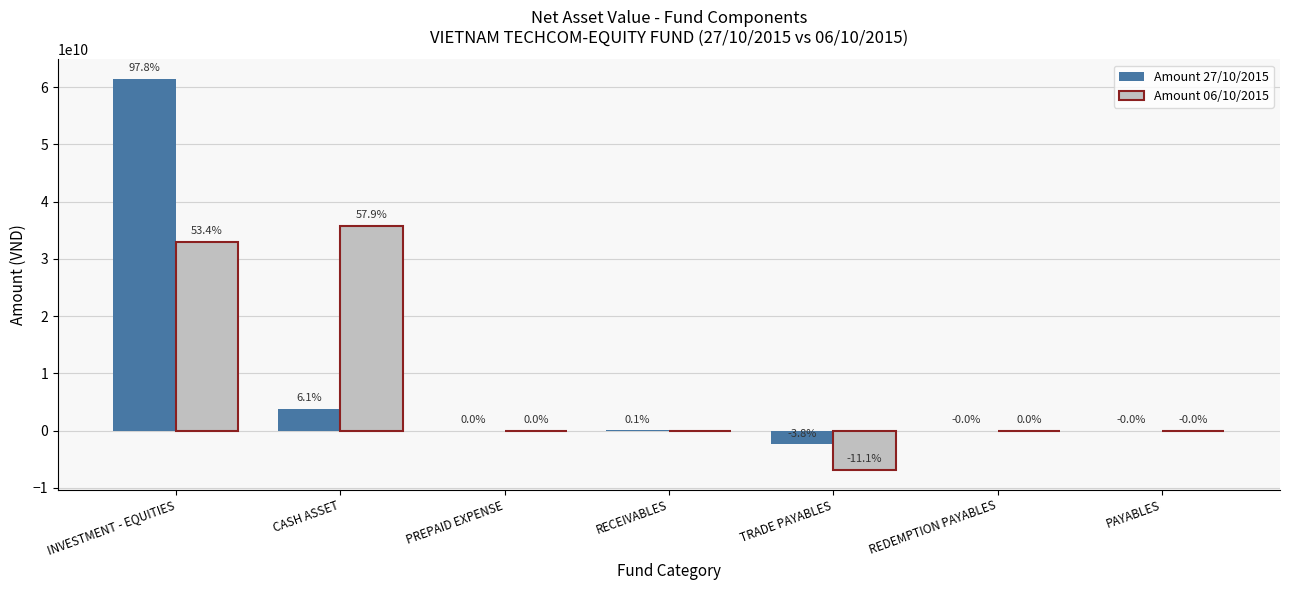

What is the label of the 2nd bar from the left?

CASH ASSET